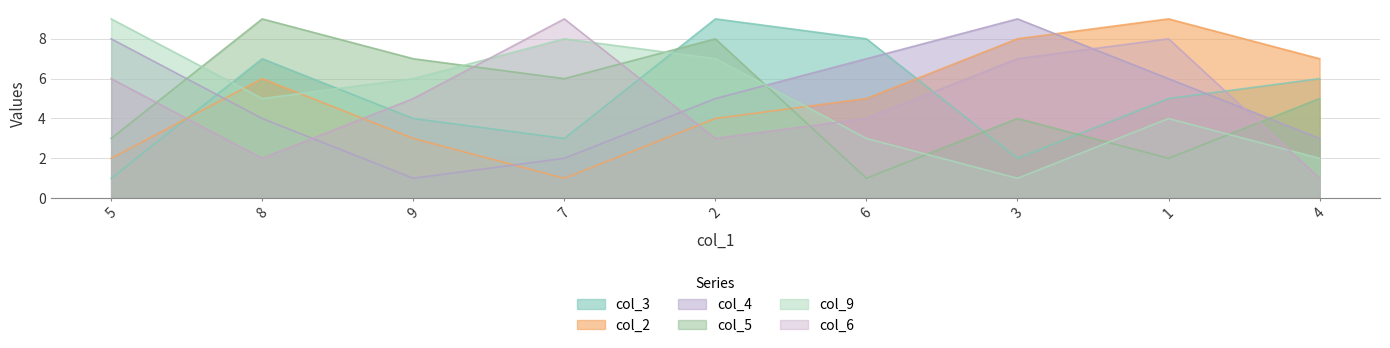

Is it true that col_6 equals 10 at 3?

False